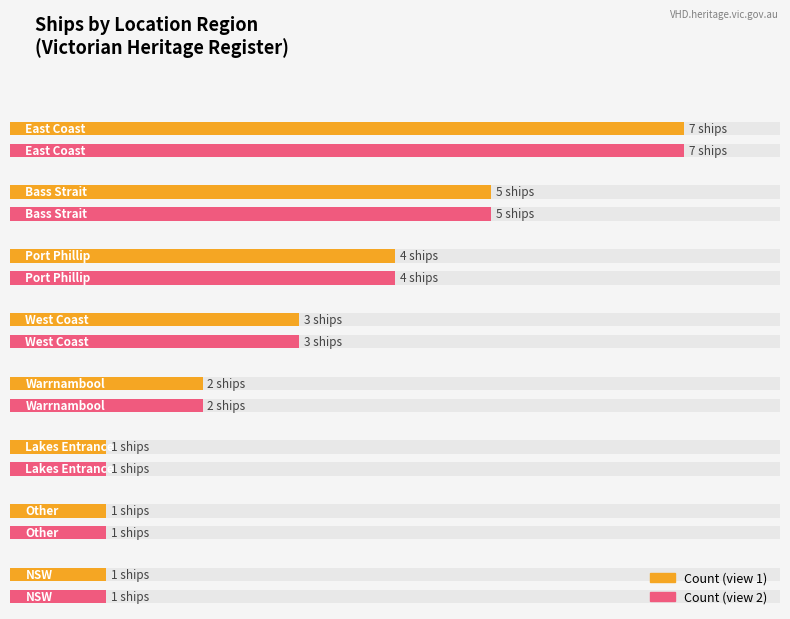

What is the average value?

3